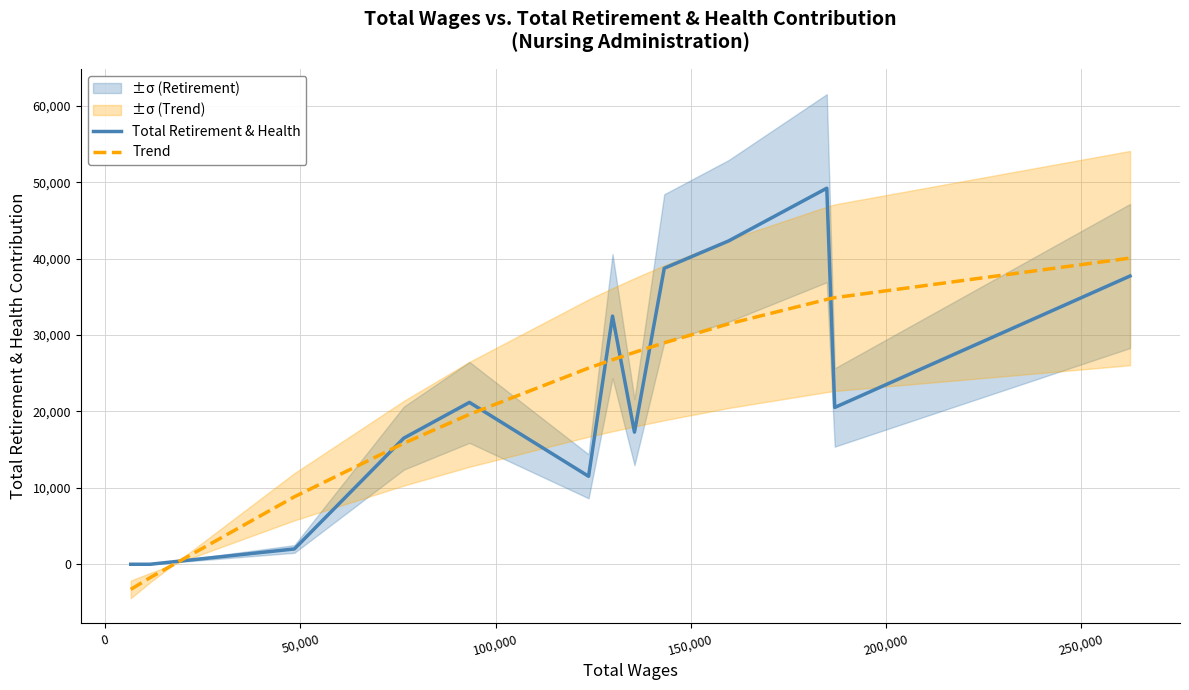

True or false: Trend and Total Retirement & Health intersect in this chart.

True